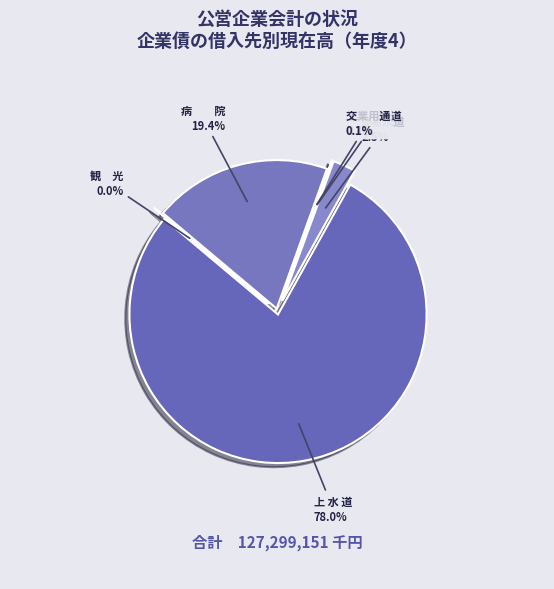

Is it true that 上 水 道 is 78% of the pie?

True